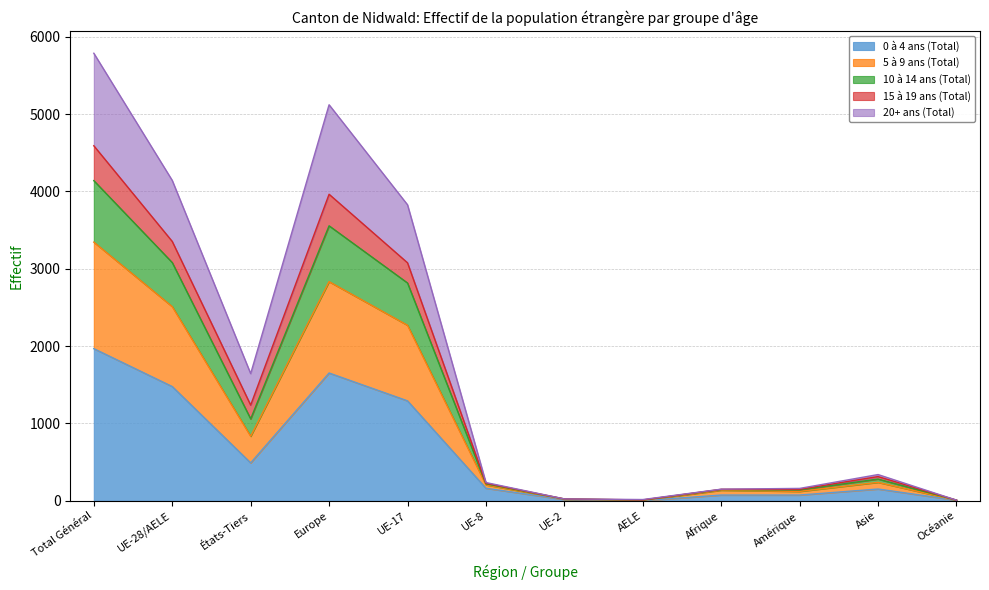

In 20+ ans (Total), how many points are lower than both neighbors (excluding endpoints)?

3